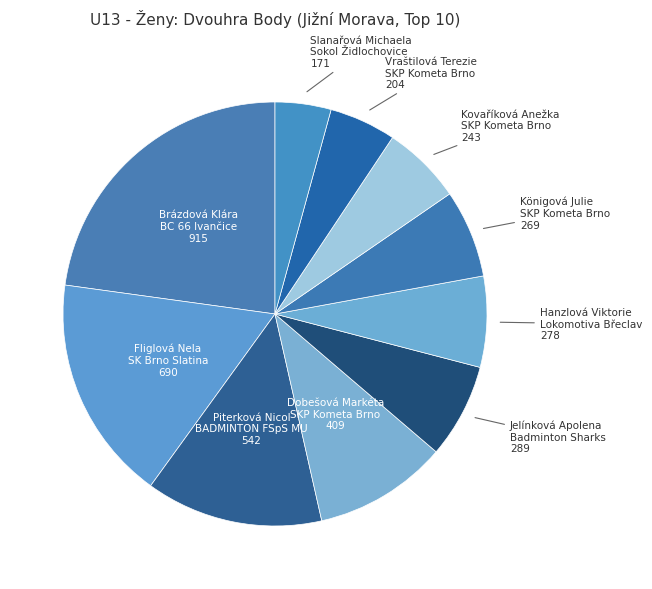

Which has a higher value, Brázdová Klára BC 66 Ivančice or Hanzlová Viktorie Lokomotiva Břeclav?

Brázdová Klára BC 66 Ivančice